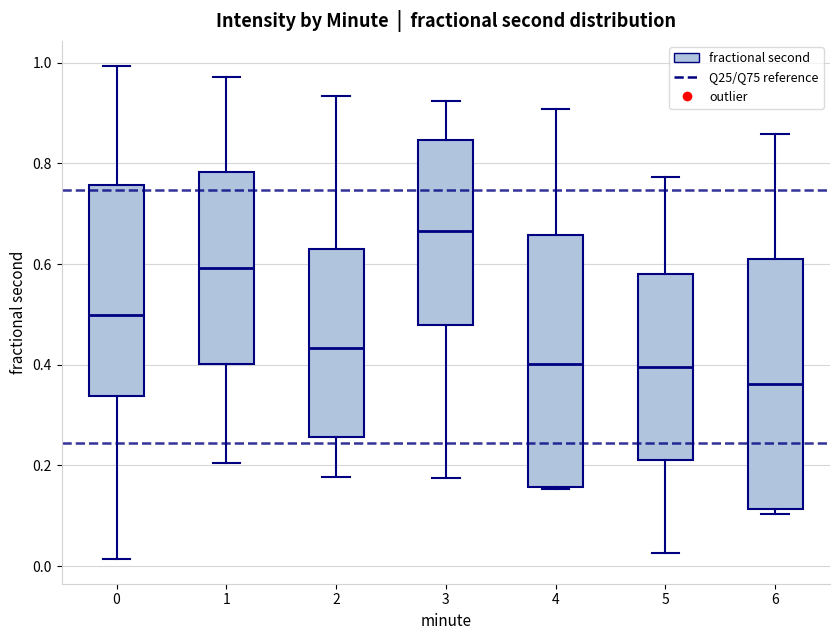

Where does the median line of the box at x = 3 sit on the y-axis? The values are not printed on the chart, so give them approximately, as read against the axis.

0.66